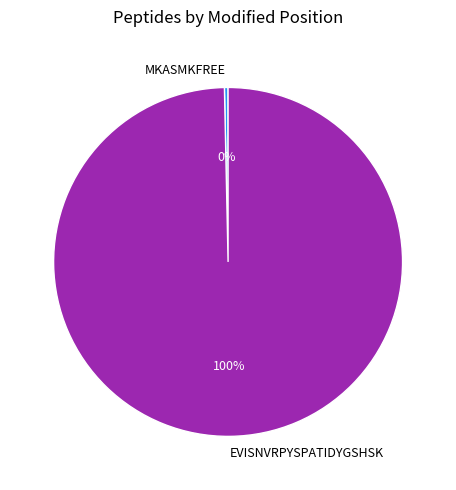

Combined, do MKASMKFREE and EVISNVRPYSPATIDYGSHSK account for over 50%?

Yes